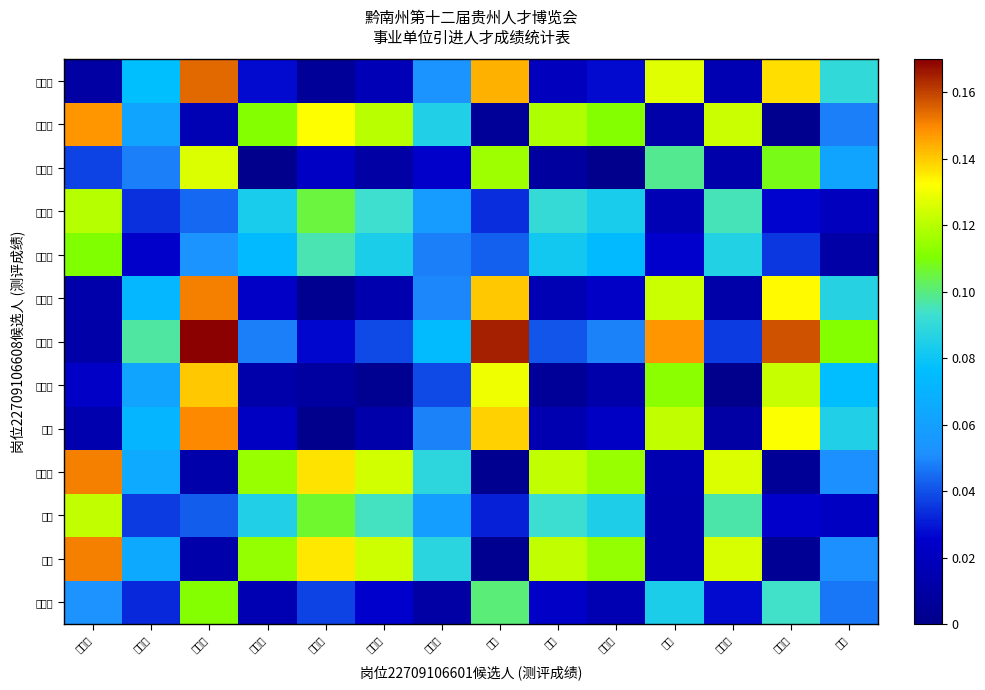

Count the number of data series in this chart.

13